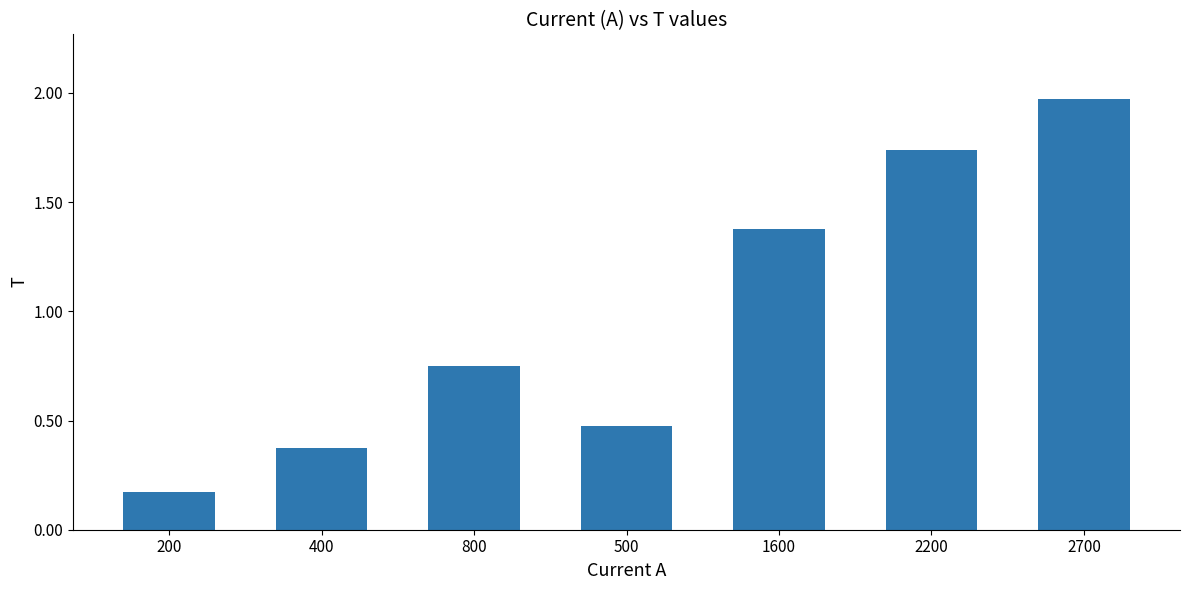

What is the difference between the second highest and minimum values?

1.6